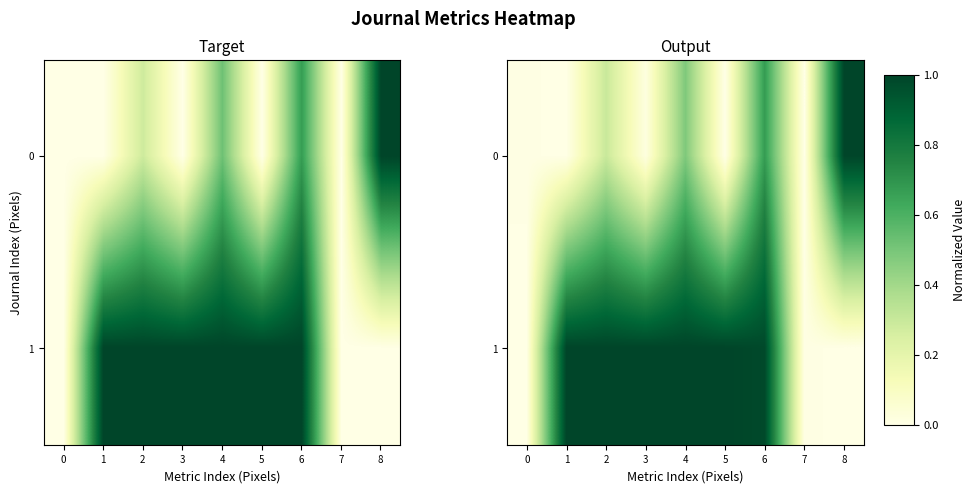

List the series in order of their overall mean, highest first.

1, 0